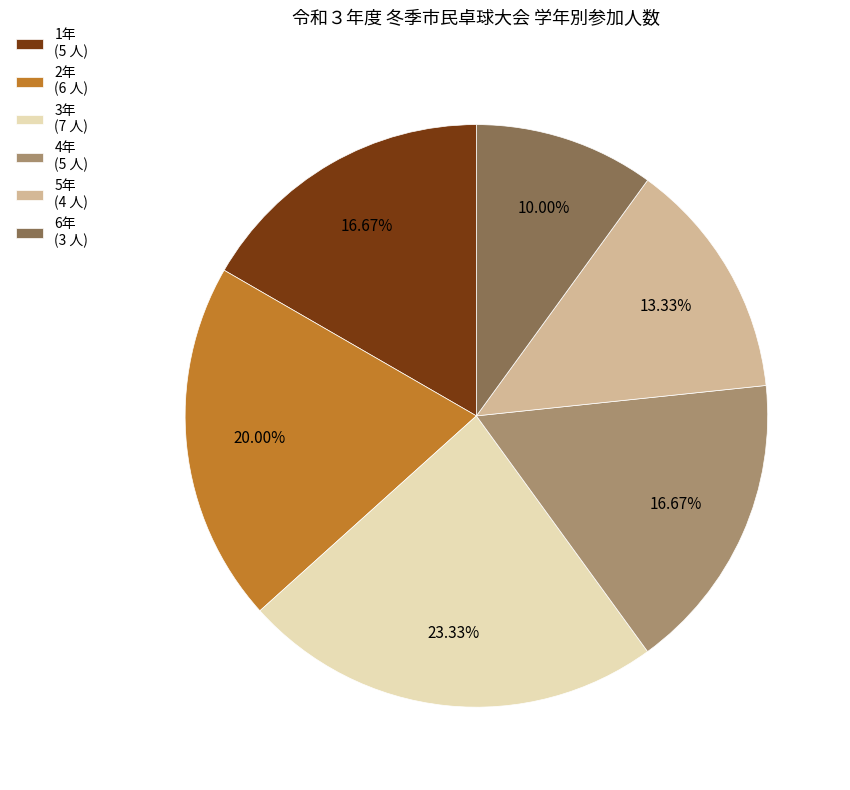

Between 2年 (6 人) and 6年 (3 人), which is larger?

2年 (6 人)